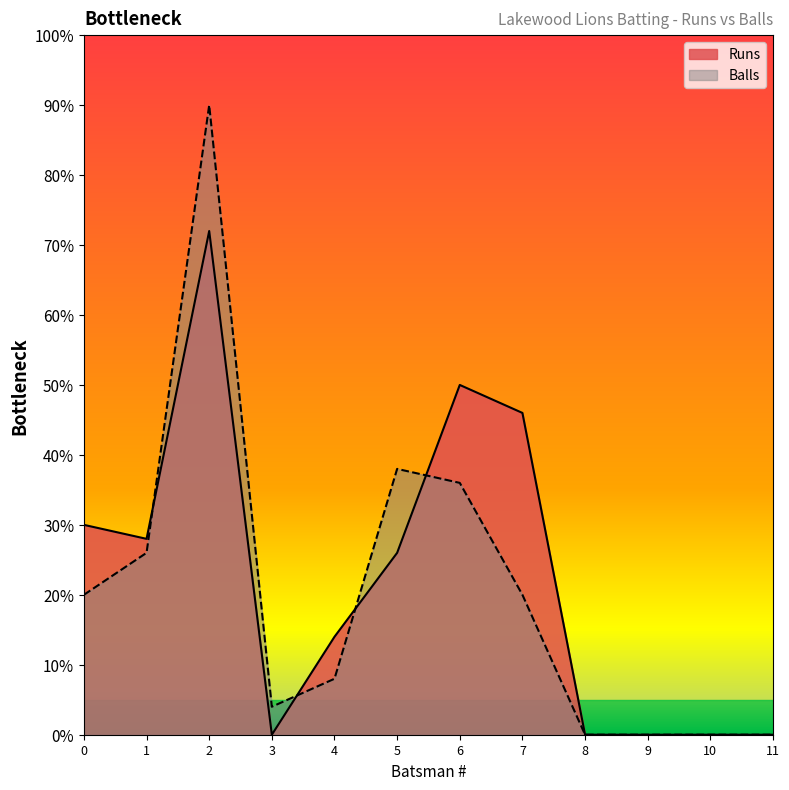

How many interior local peaks does the Balls series have?

2